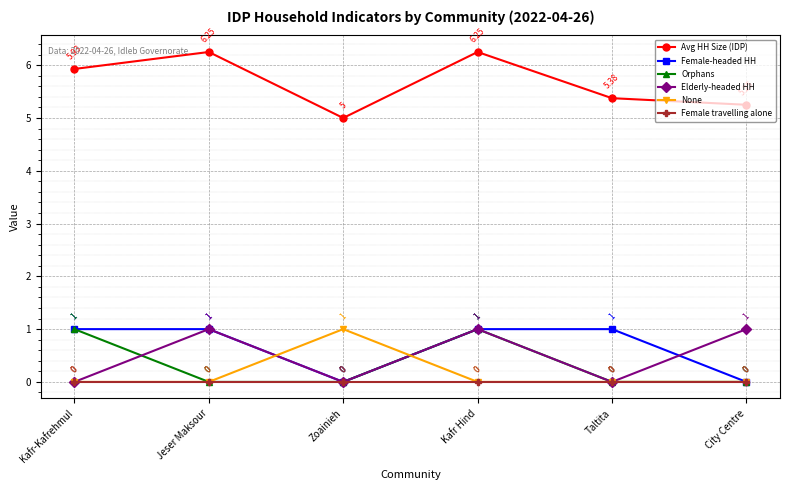

How many lines are shown in the chart?

6